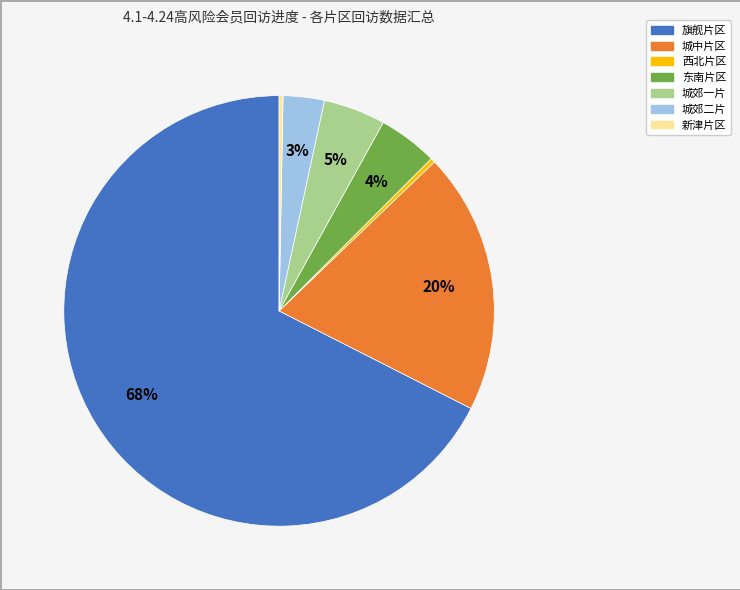

Which has a higher value, 东南片区 or 新津片区?

东南片区